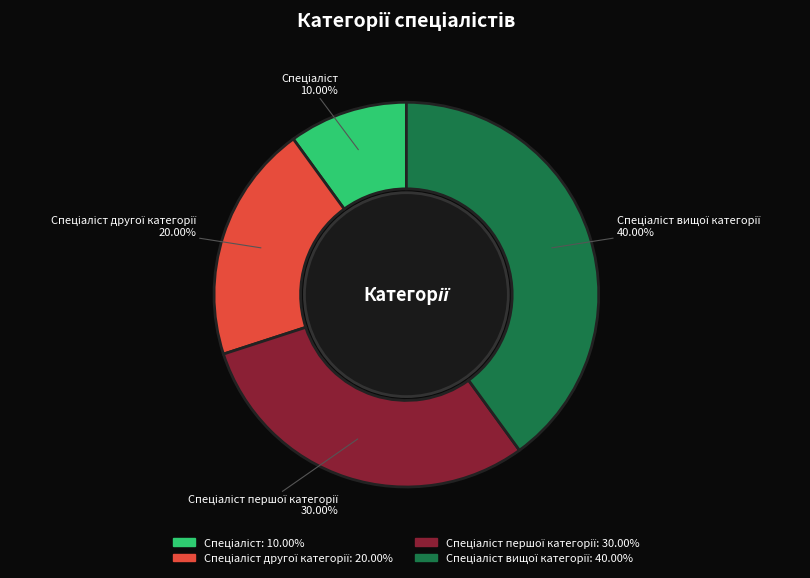

Is there any slice that represents more than half of the pie?

No